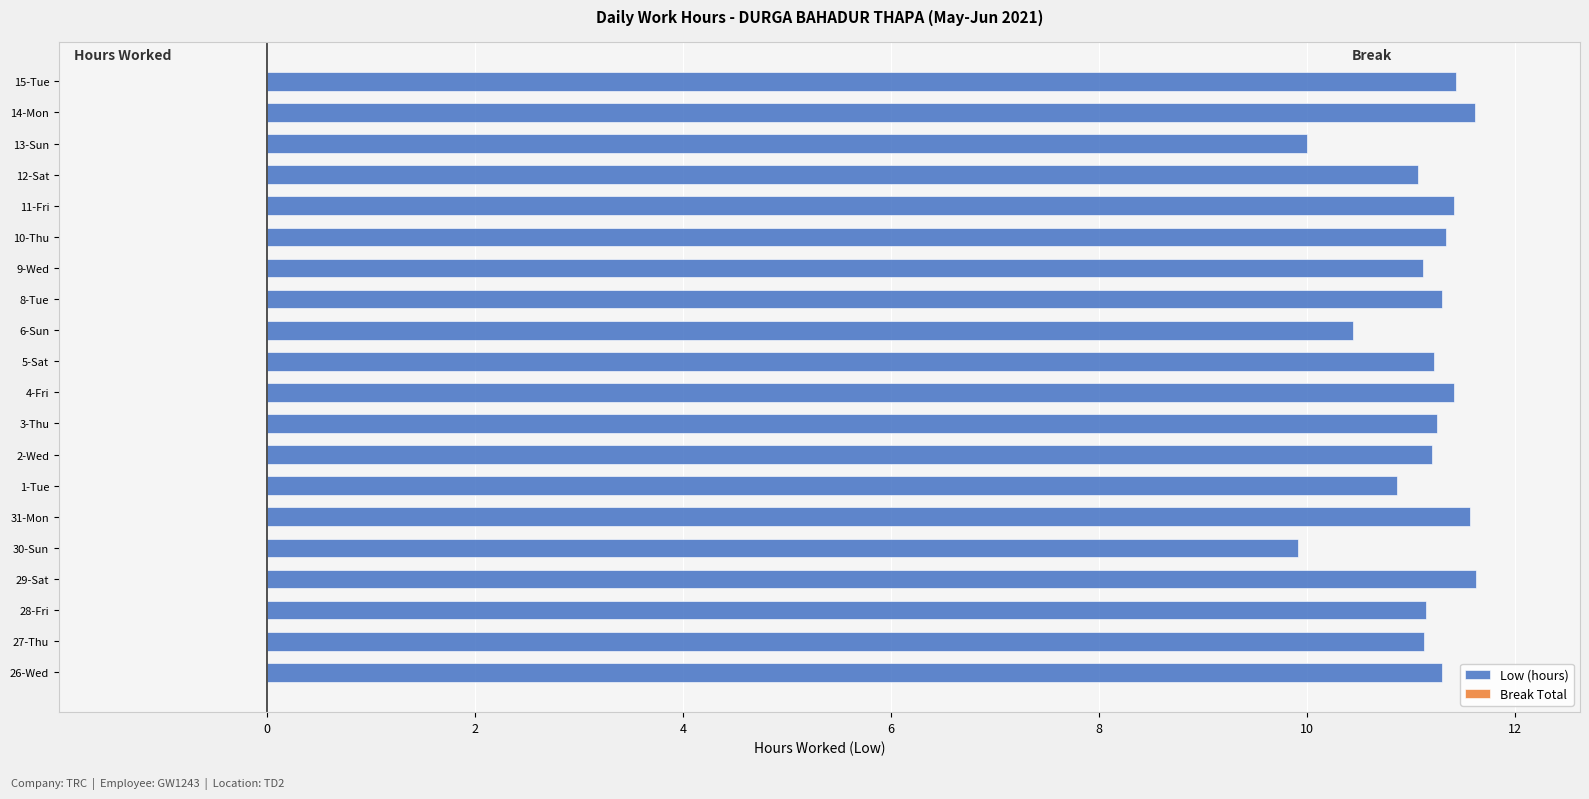

What is the smallest value displayed?

9.9